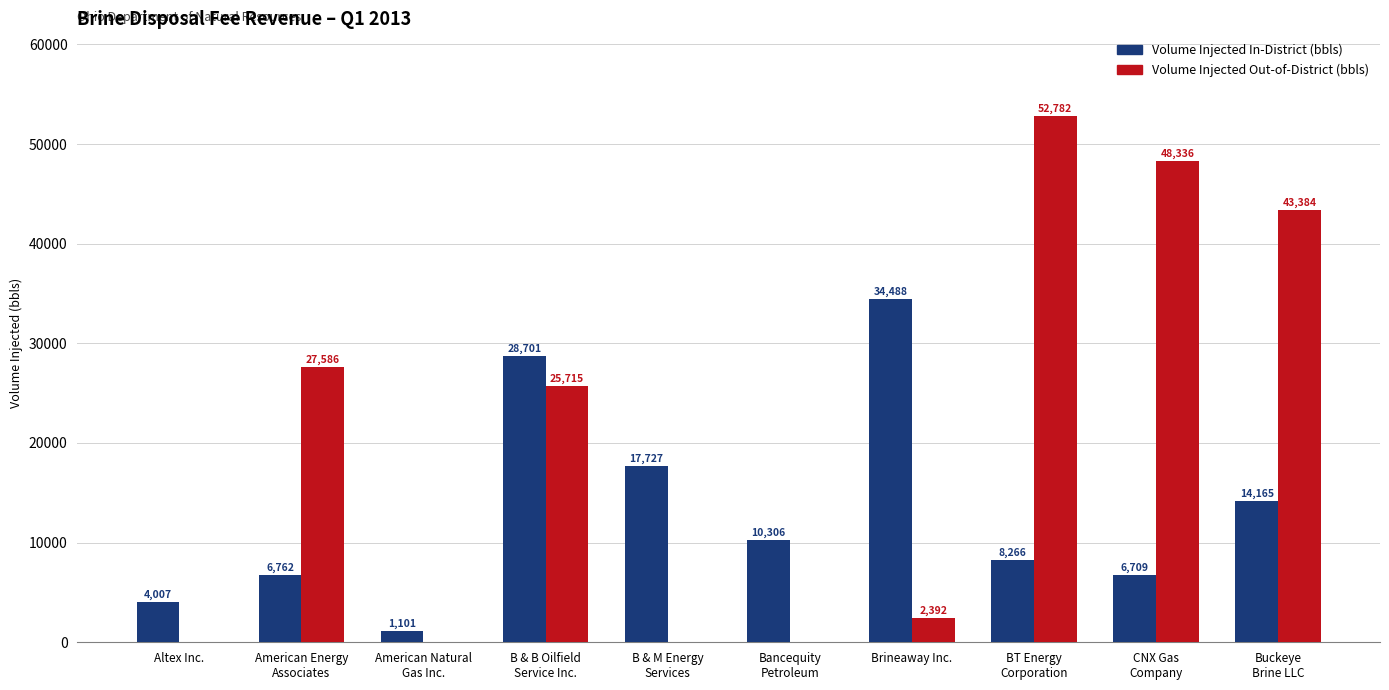

Which series has the largest total across all categories?

Volume Injected Out-of-District (bbls)